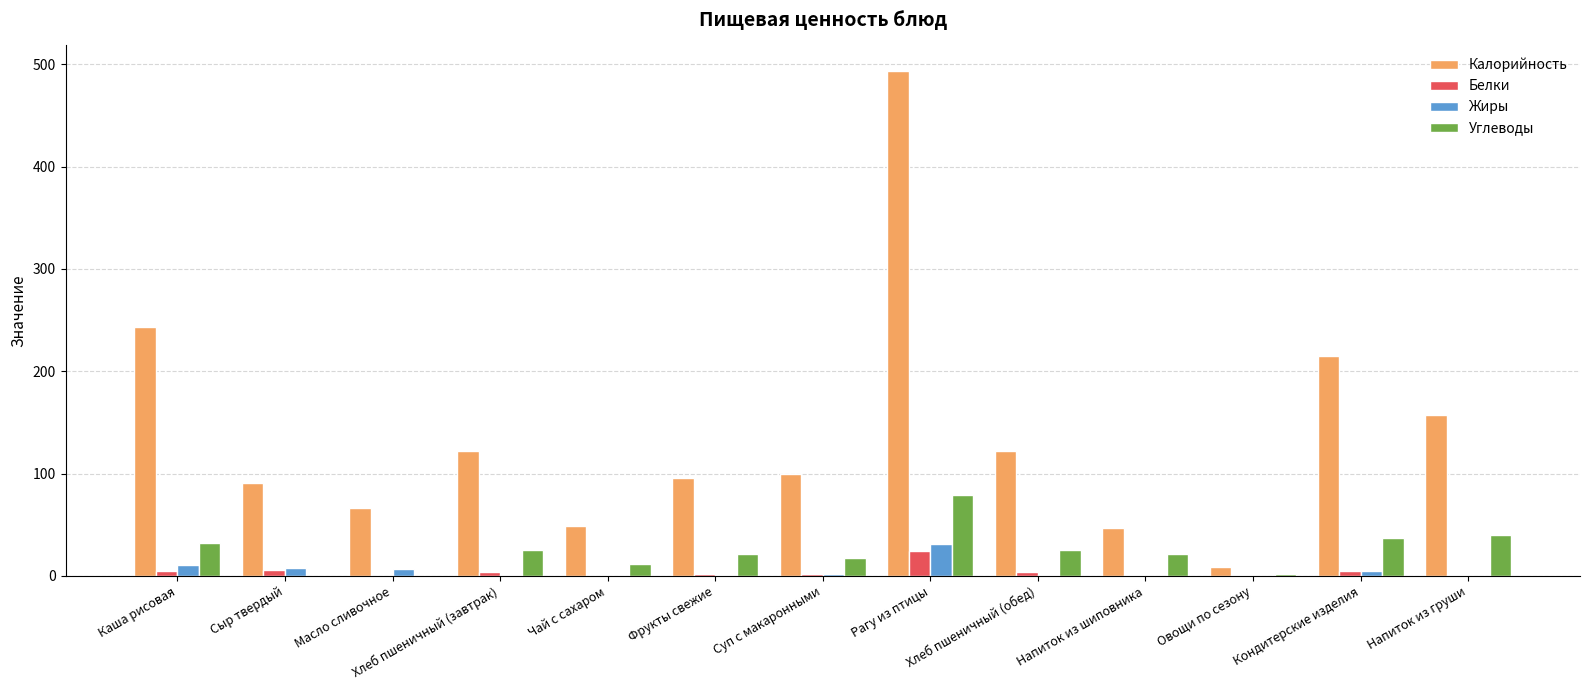

What is the sum of all Белки values?

52.9